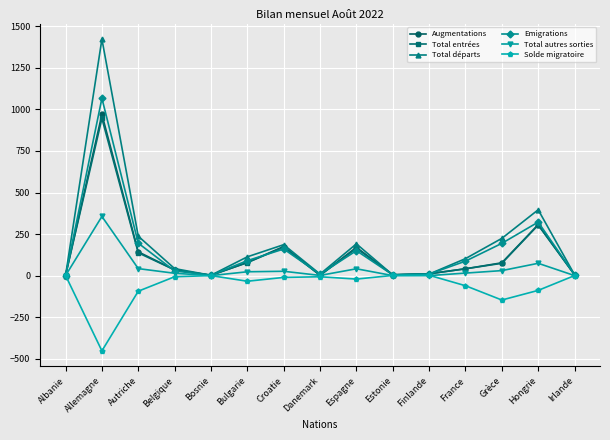

Which series has the widest spread of values?

Total départs